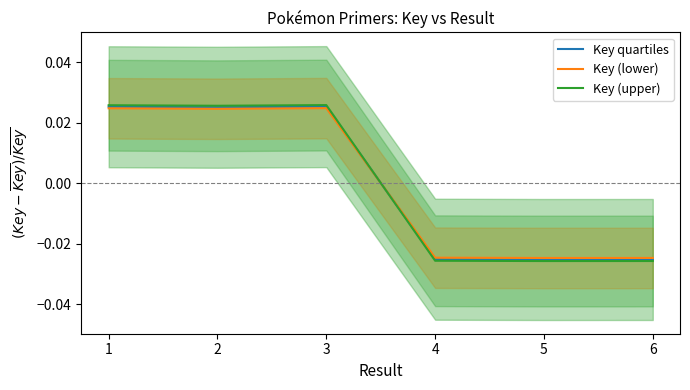

Is the value of Key (upper) at 2 greater than the value of Key (lower) at 4?

Yes